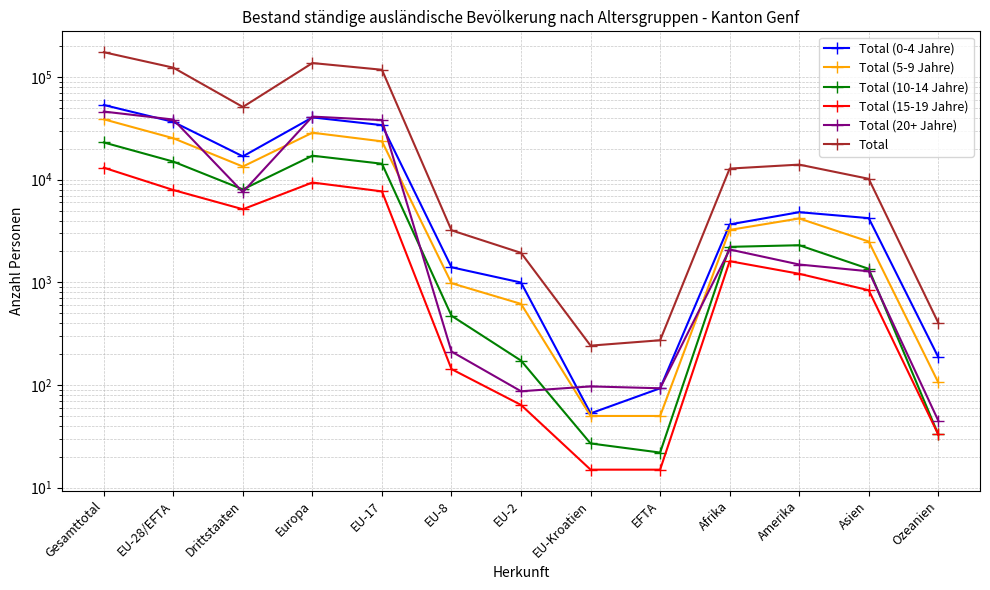

Which series changed the most between EU-17 and EU-8?

Total